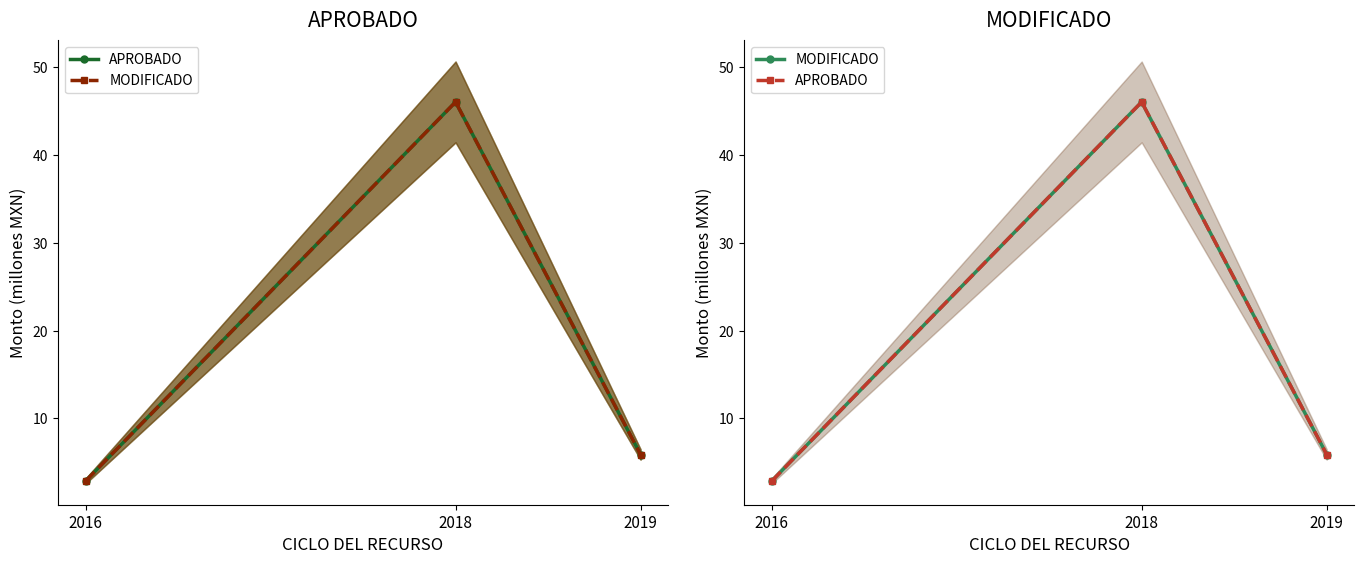

How many categories are shown in the chart?

3